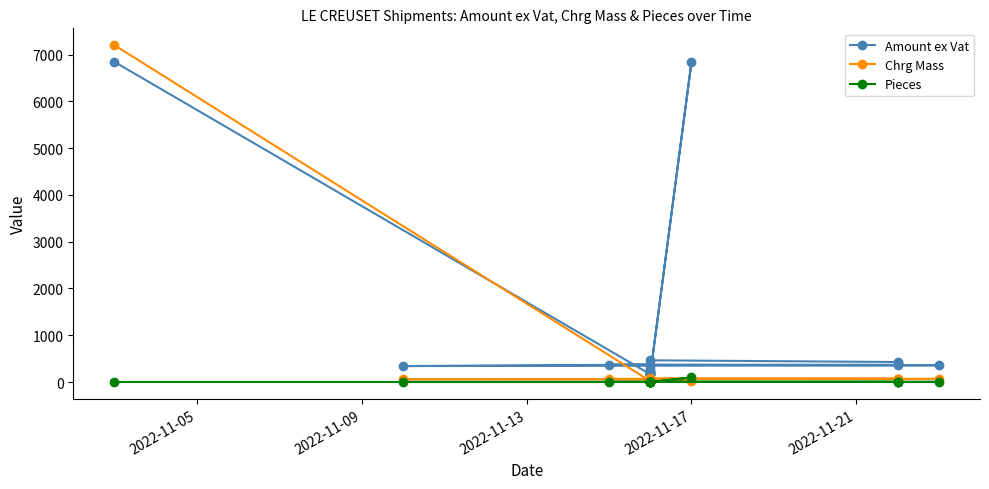

What is the average value of the Chrg Mass series?

403.9